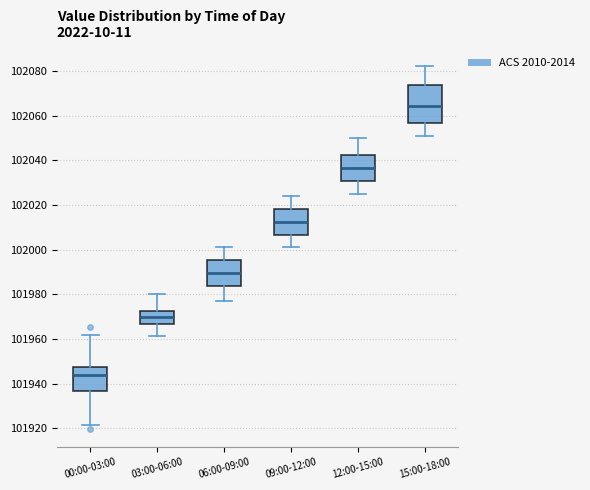

Reading left to right, transcribe this box plot: for each box, give where its median line is, the range the box spans, and where its two whiskers end, as read against the y-axis. The values are not printed on the chart, so give them approximately, as read against the axis.

00:00-03:00: median 101944, box 101936 to 101948, whiskers 101922 to 101962
03:00-06:00: median 101970, box 101966 to 101972, whiskers 101962 to 101980
06:00-09:00: median 101990, box 101984 to 101996, whiskers 101978 to 102002
09:00-12:00: median 102012, box 102006 to 102018, whiskers 102002 to 102024
12:00-15:00: median 102036, box 102030 to 102042, whiskers 102026 to 102050
15:00-18:00: median 102064, box 102056 to 102074, whiskers 102052 to 102082